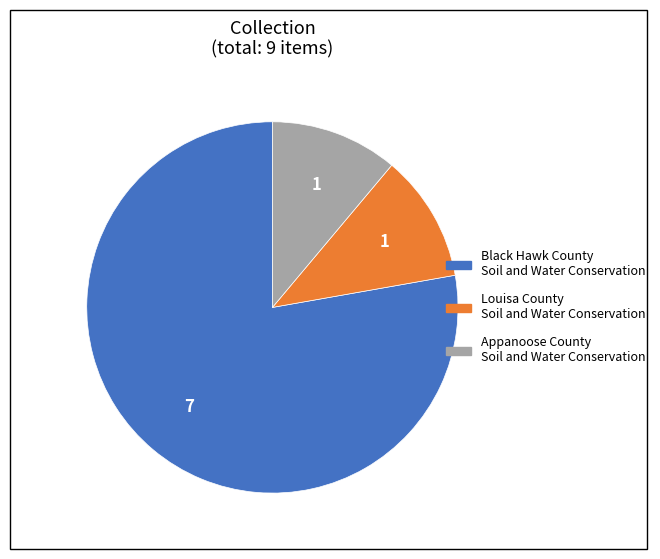

Between Louisa County Soil and Water Conservation and Black Hawk County Soil and Water Conservation, which is larger?

Black Hawk County Soil and Water Conservation